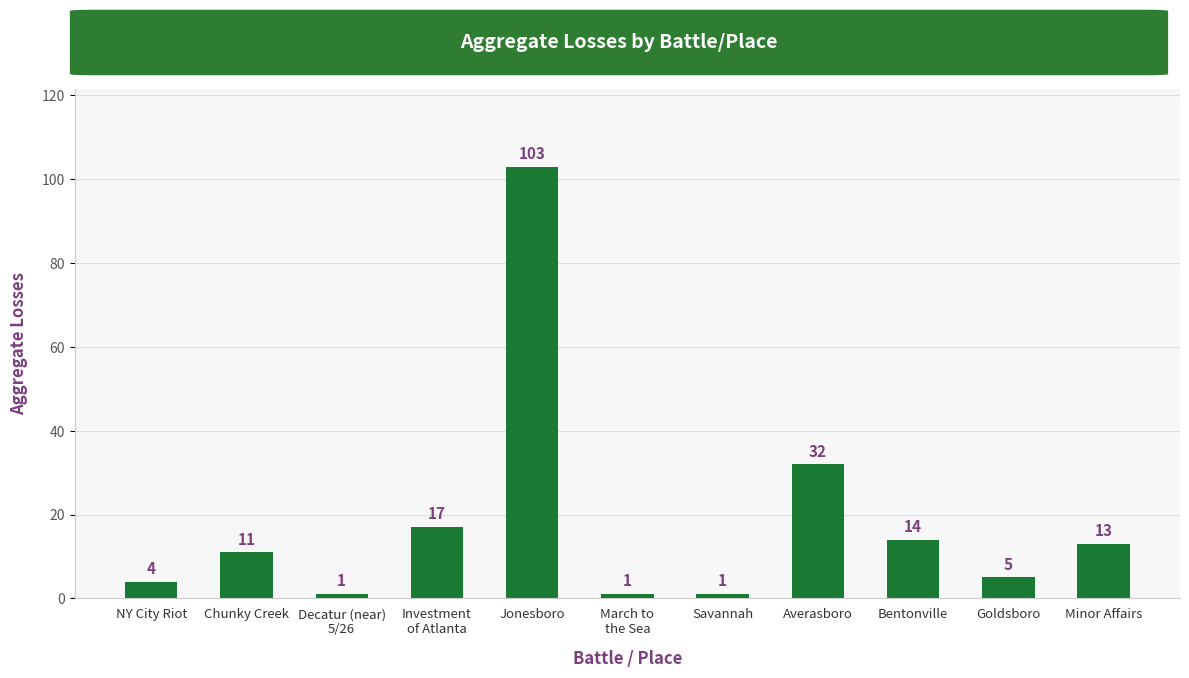

What is the sum of the values at Savannah and Investment
of Atlanta?

18